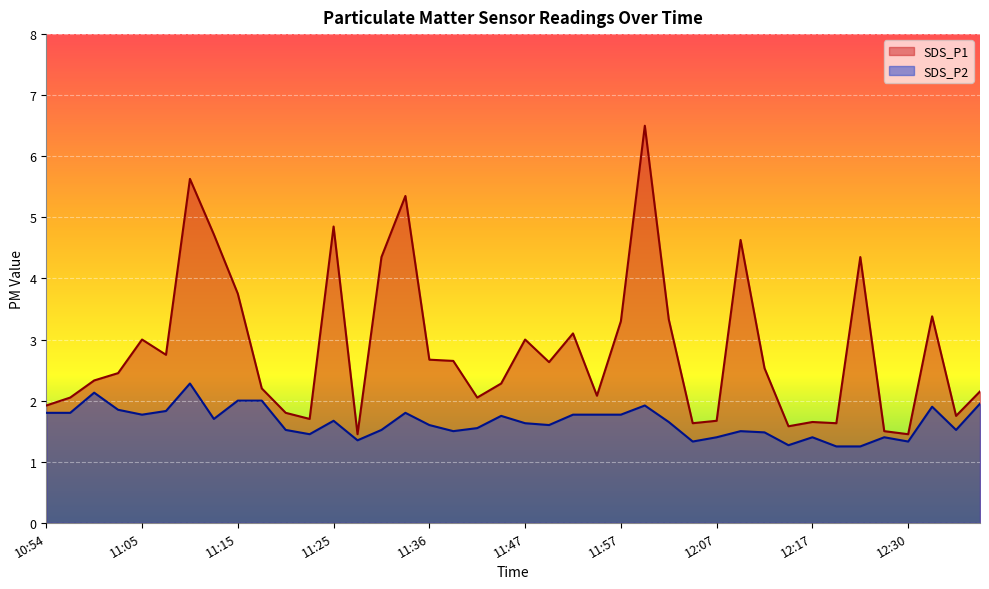

What is the sum of all SDS_P2 values?

66.0